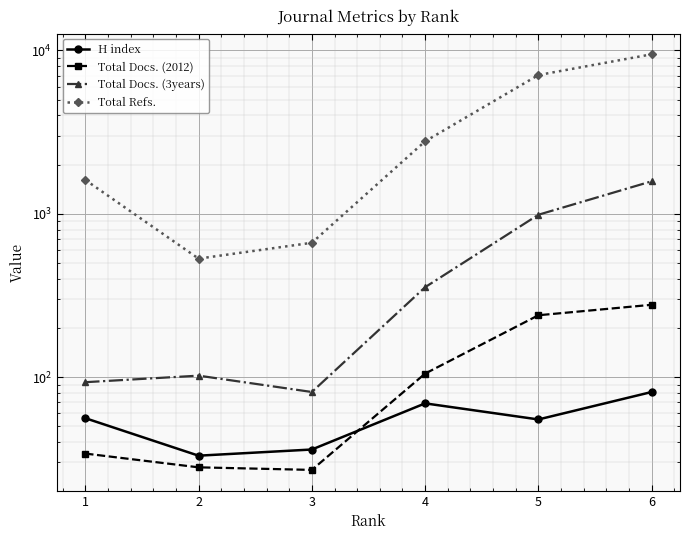

Is this an area chart (filled region under the line)?

No